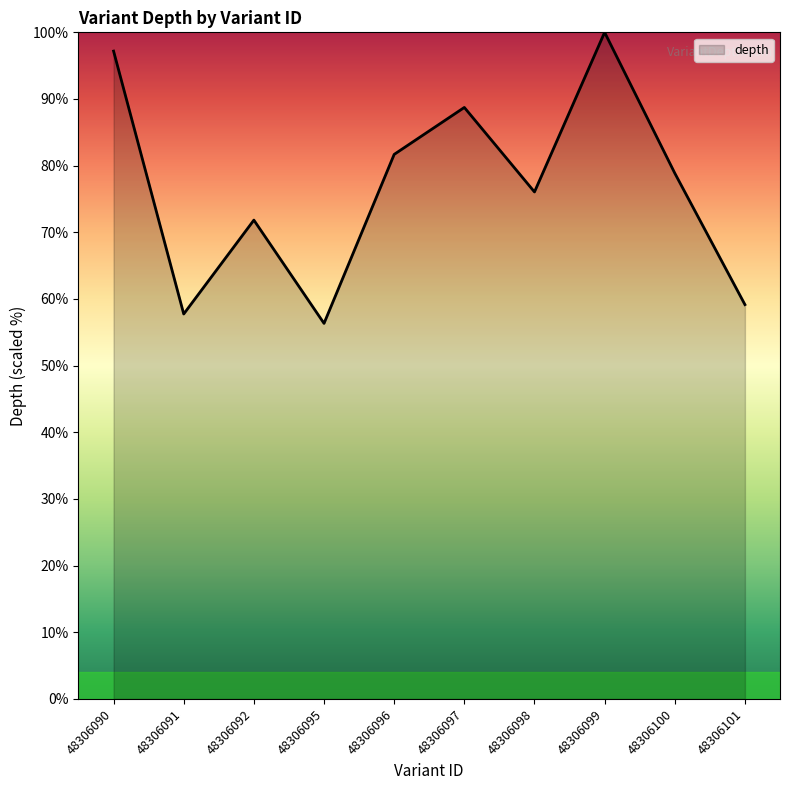

How many interior local valleys (lower than both neighbors) does the data have?

3